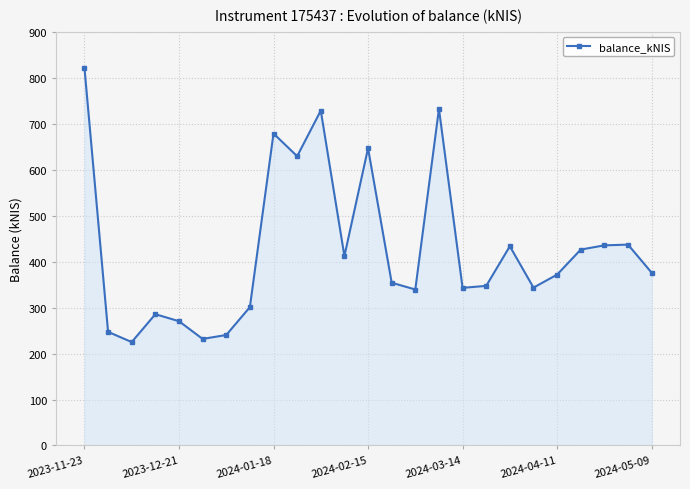

How many series are shown in this chart?

1